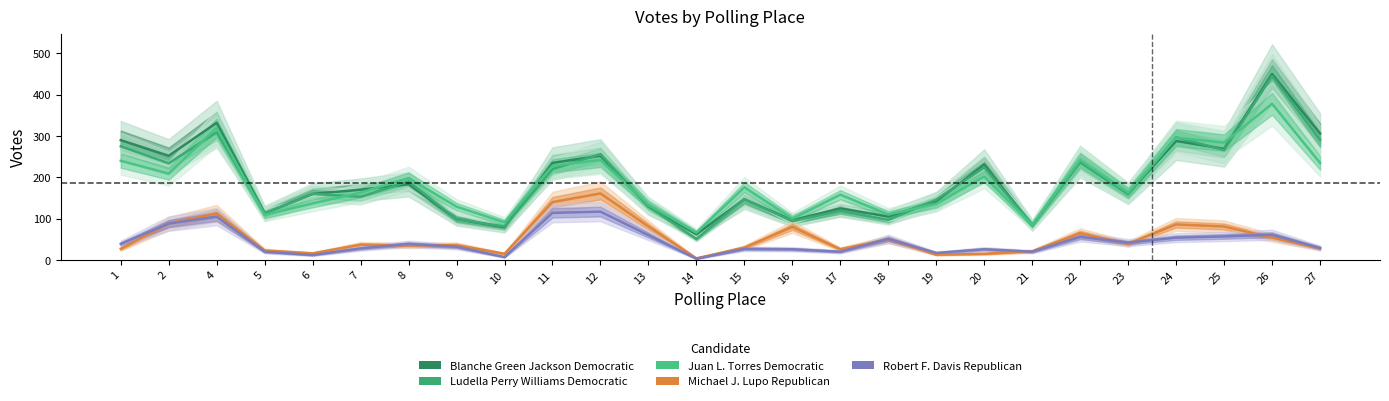

True or false: Juan L. Torres Democratic has a value of 228 at 11.

True